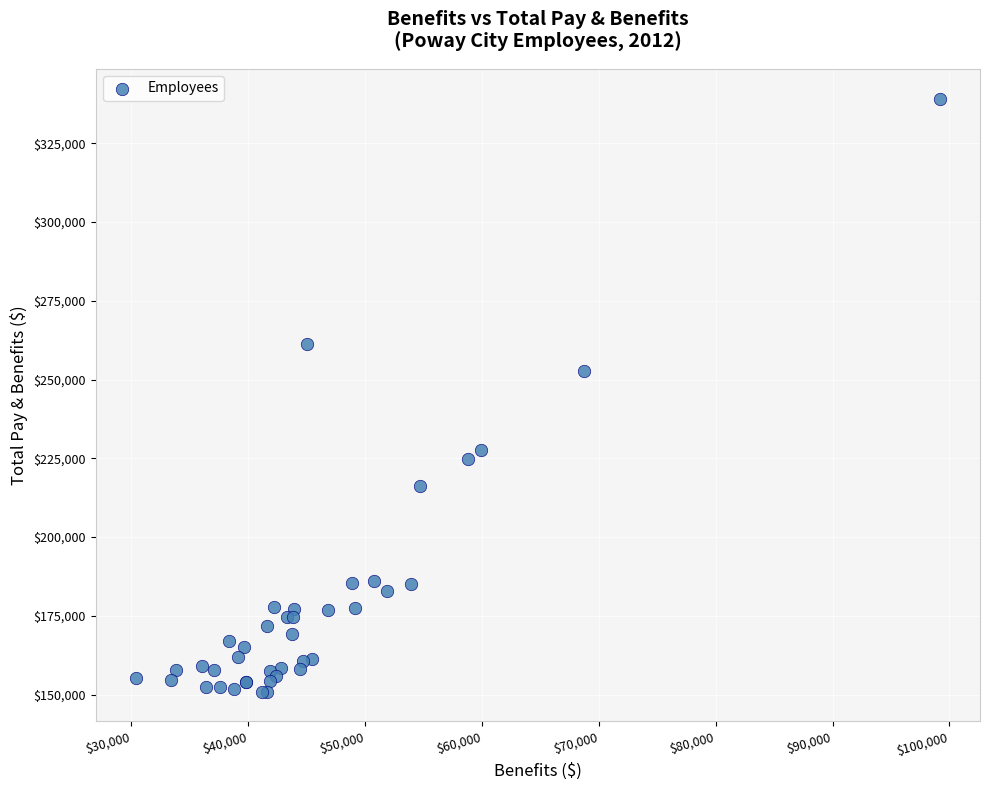

What Y value in the scatter plot is closest to 245030?

252608.5